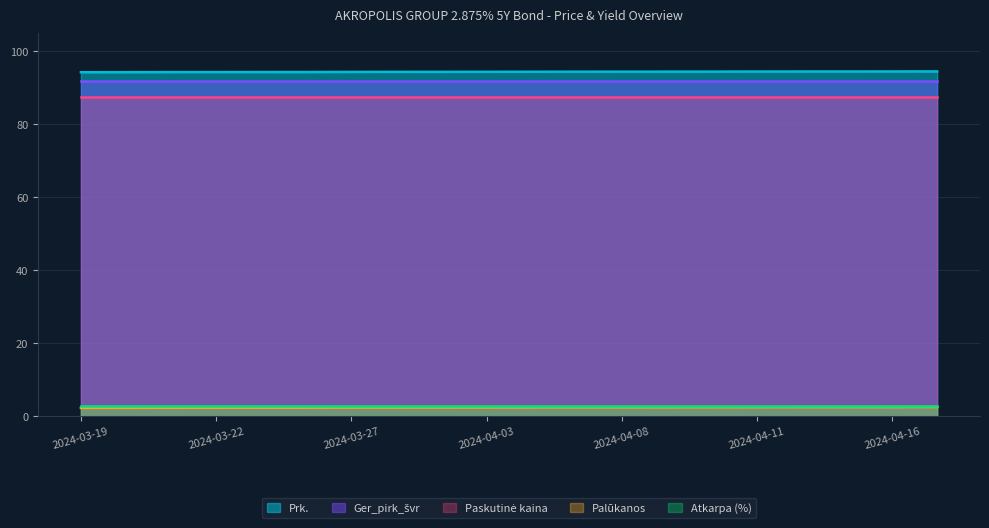

True or false: Paskutinė kaina and Palūkanos cross at least once.

False